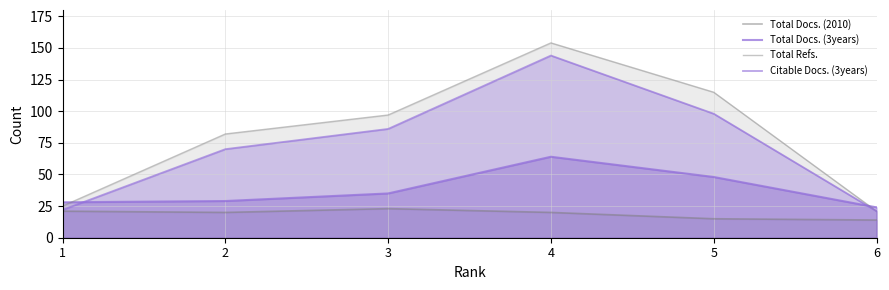

True or false: Total Docs. (2010) and Total Docs. (3years) intersect in this chart.

False